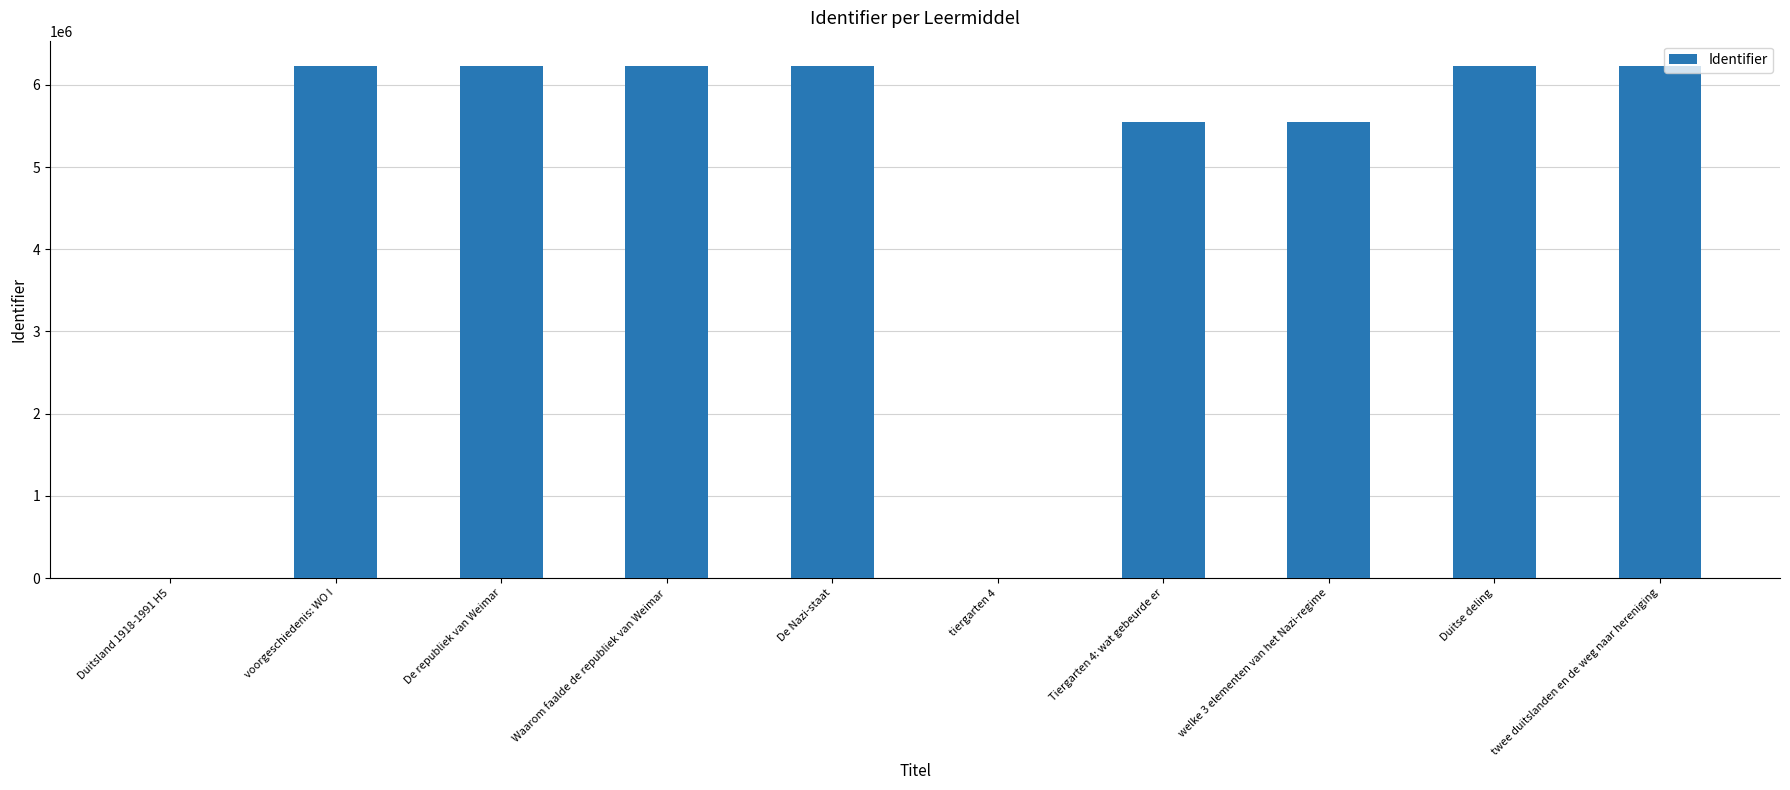

Count the number of categories in the chart.

10